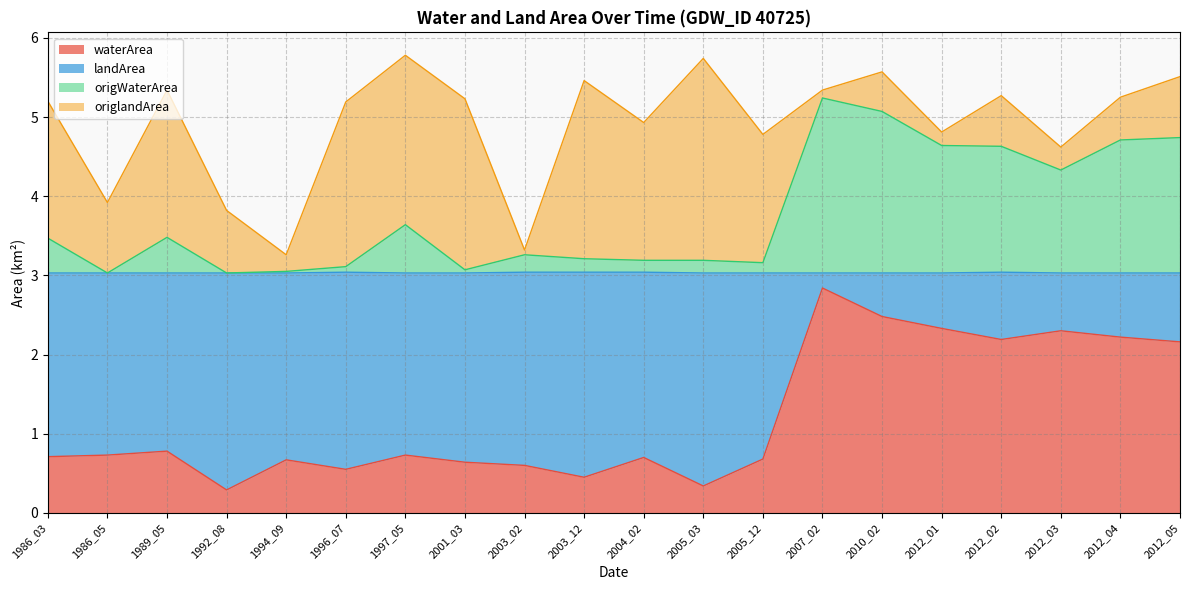

Does the chart have visible grid lines?

Yes